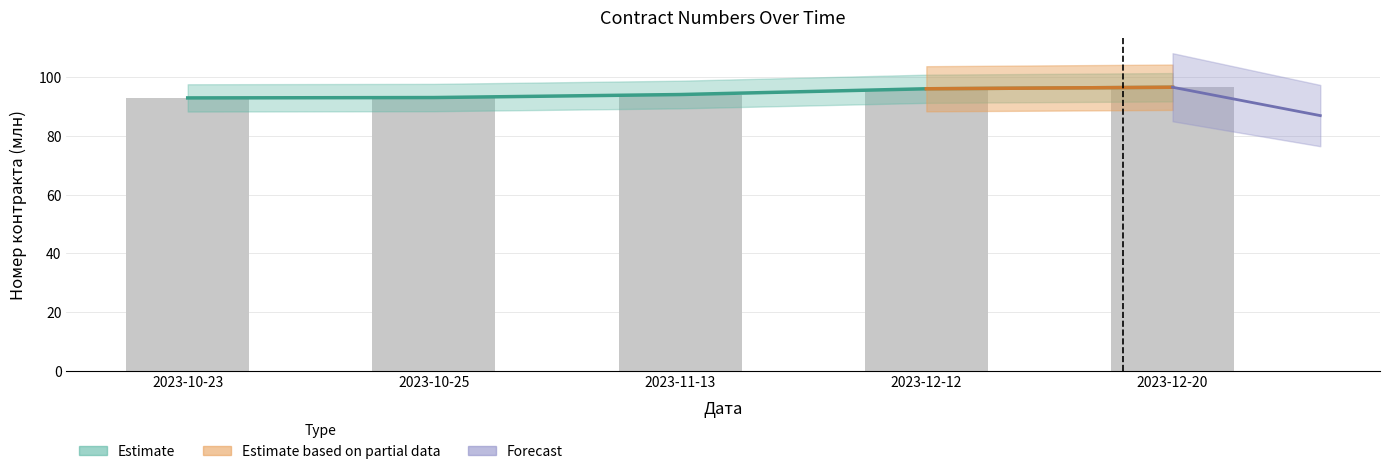

Which has a higher value, 2023-11-13 or 2023-10-25?

2023-11-13